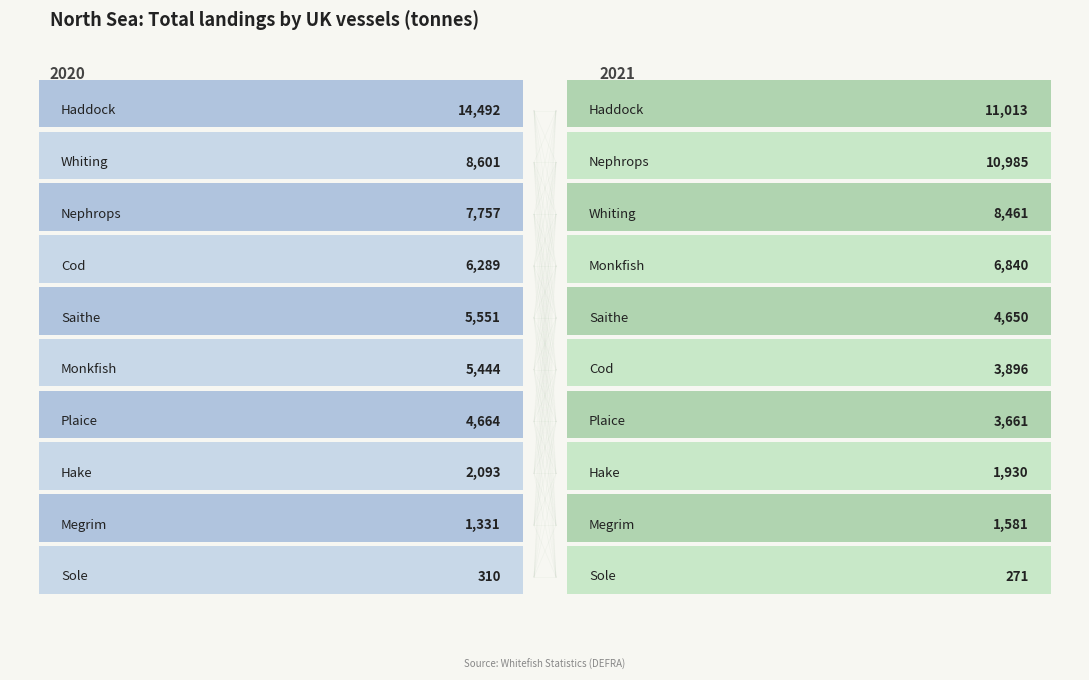

Where is 2021 nearest to the value 5641?

Saithe